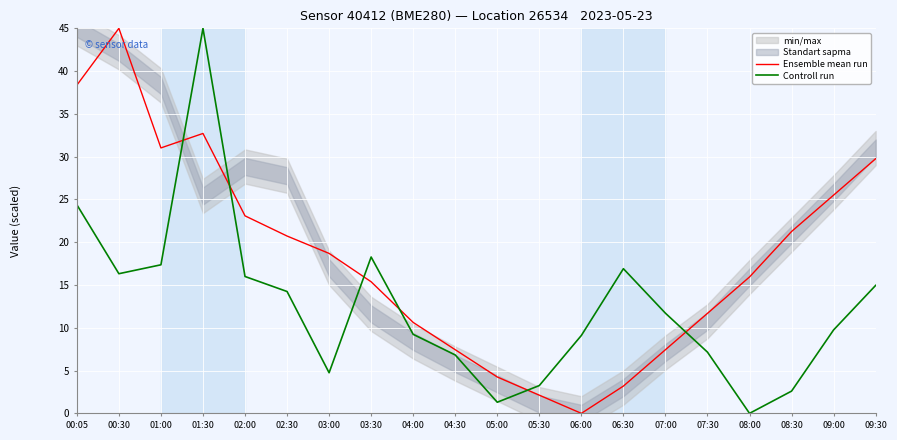

What is the sum of the Controll run values at 04:00 and 02:00?

25.2